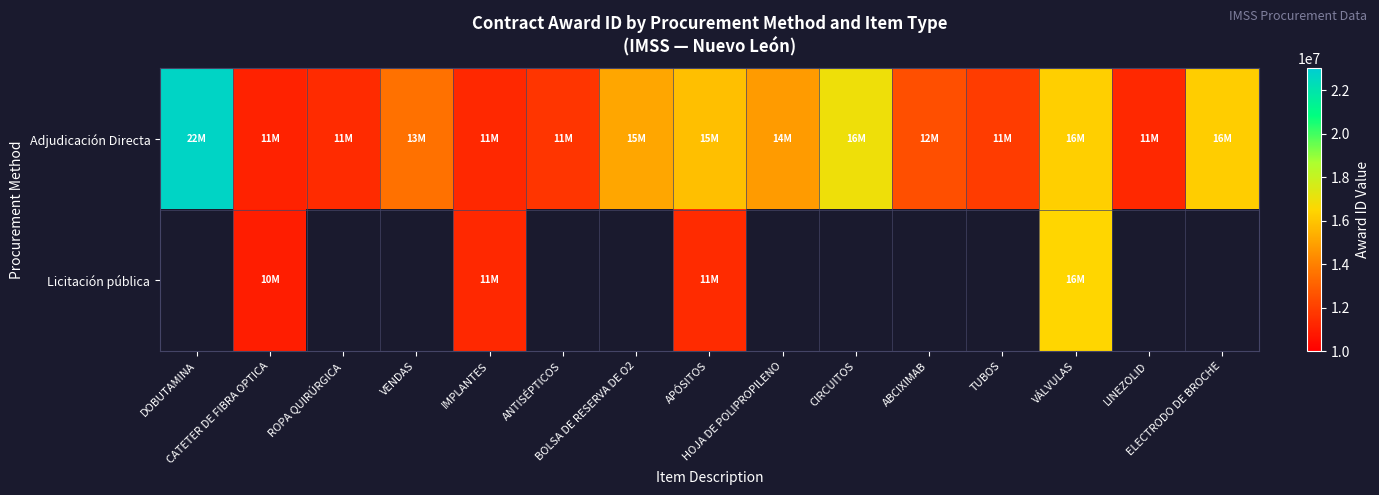

What is the difference between the second highest and minimum values in the Adjudicación Directa series?

5821172.0